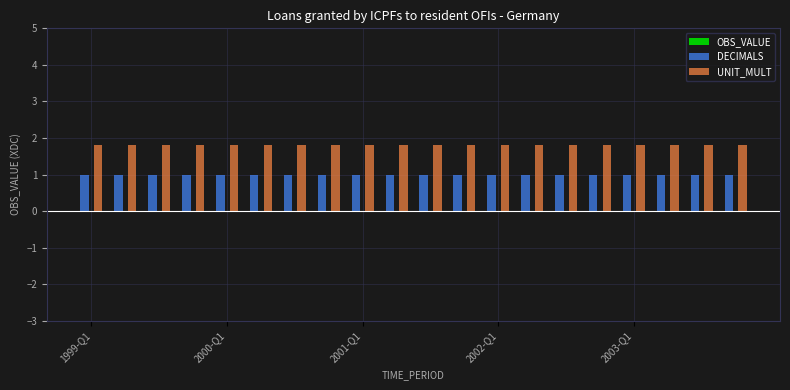

List the series in order of their overall mean, highest first.

UNIT_MULT, DECIMALS